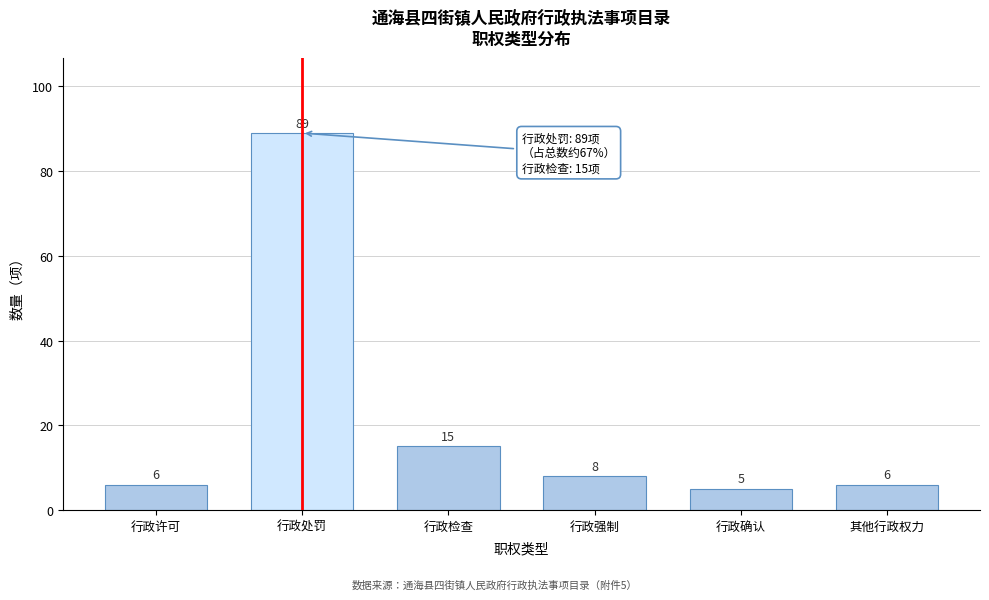

Reading left to right, list all the values displayed in this chart.

6	89	15	8	5	6